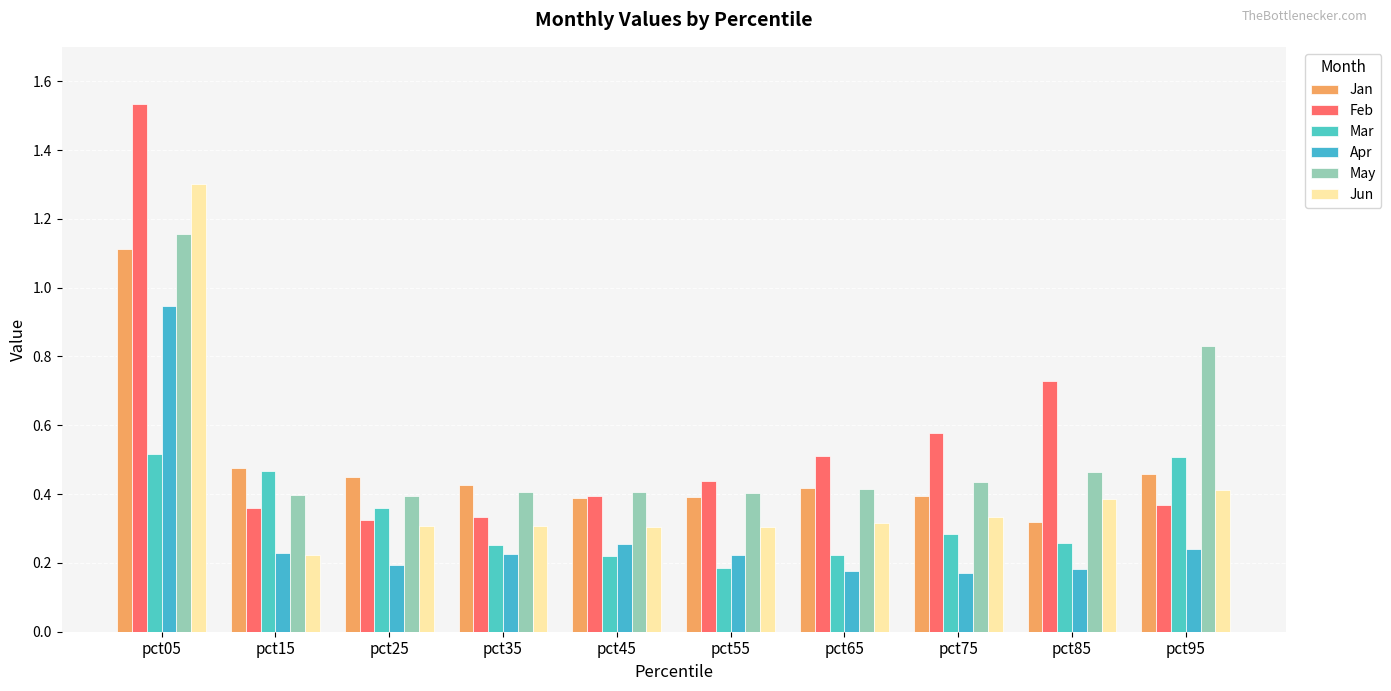

What is the sum of the Jan values at pct95 and pct25?

0.9